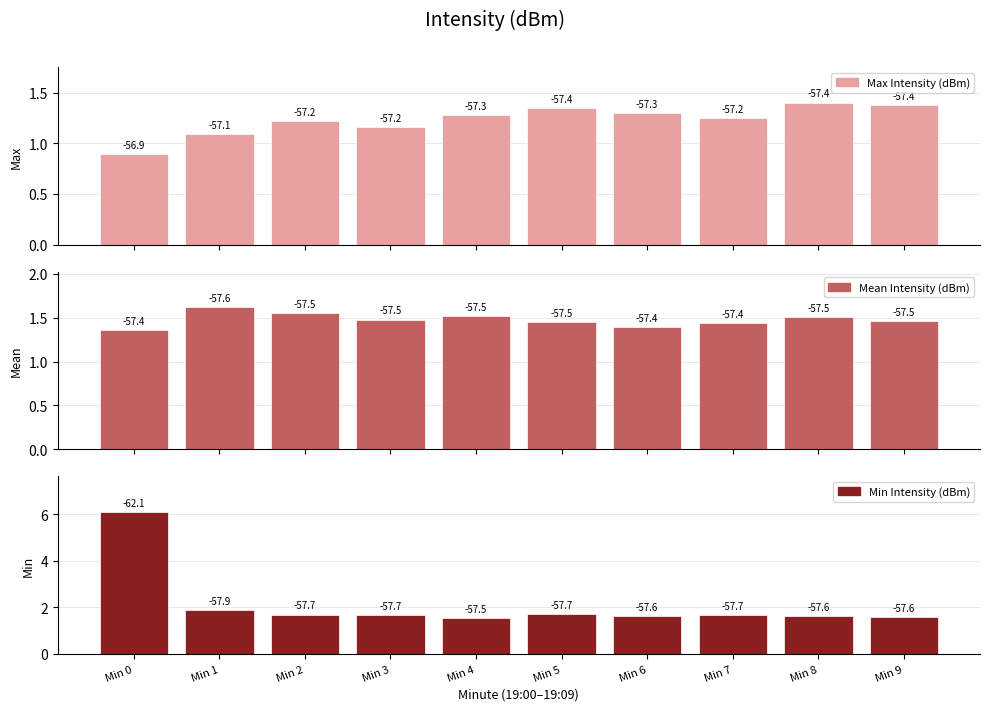

Which series has the widest spread of values?

Min Intensity (dBm)